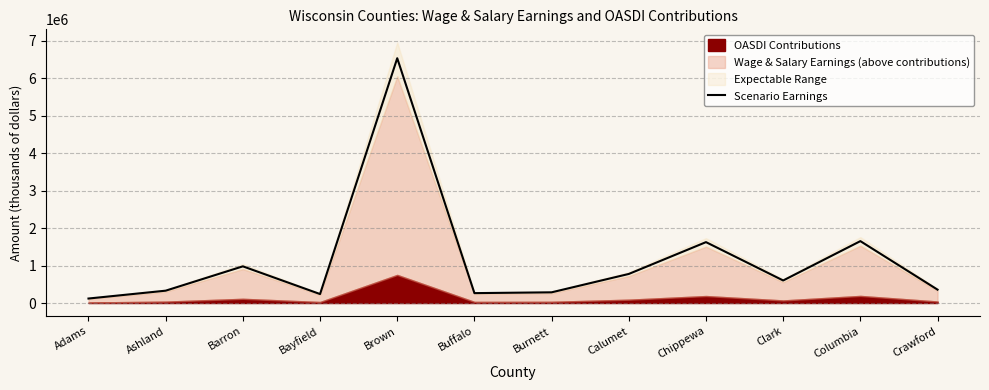

What is the sum of the values at Crawford and Columbia?

2009113.2